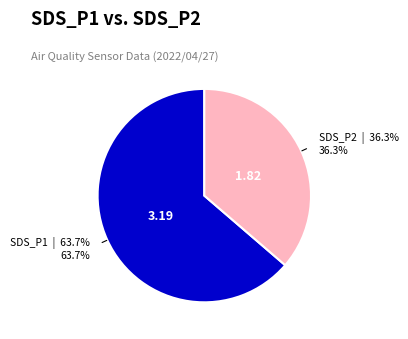

Does any single category account for the majority?

Yes